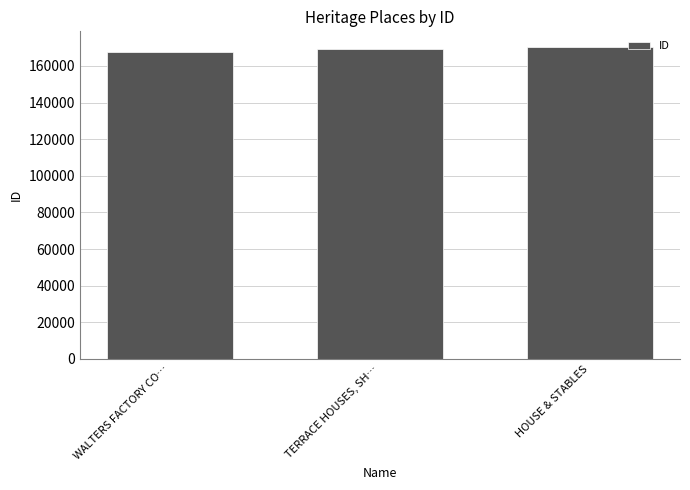

How many data points are less than 169445?

1